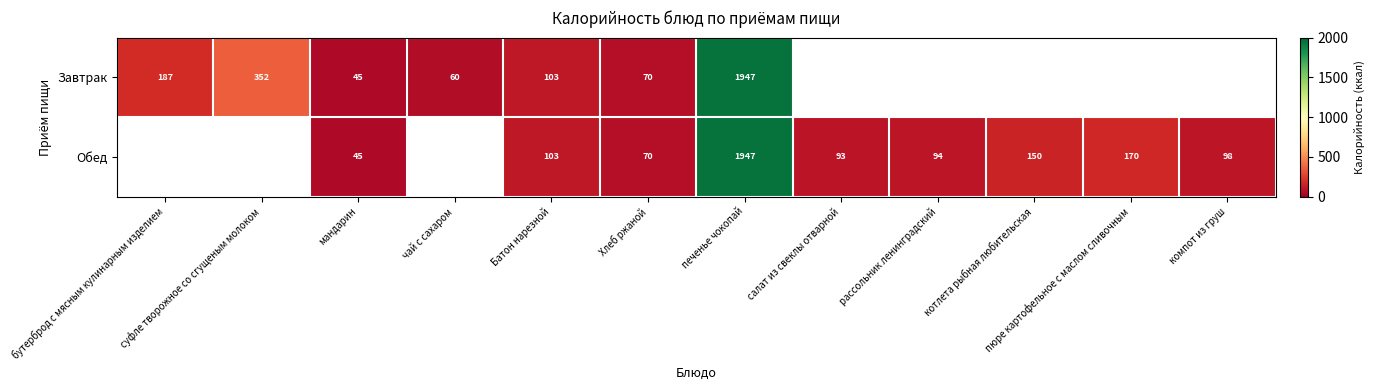

Which label corresponds to the largest value in the chart?

печенье чокопай